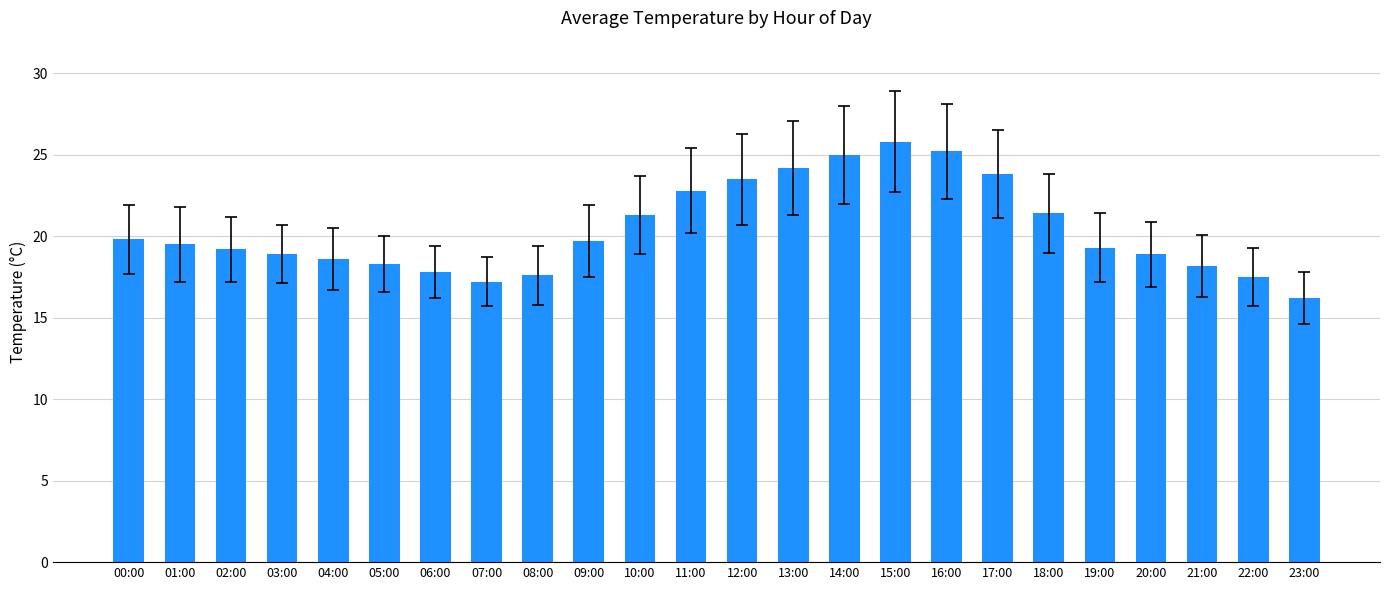

Count the number of data series in this chart.

1